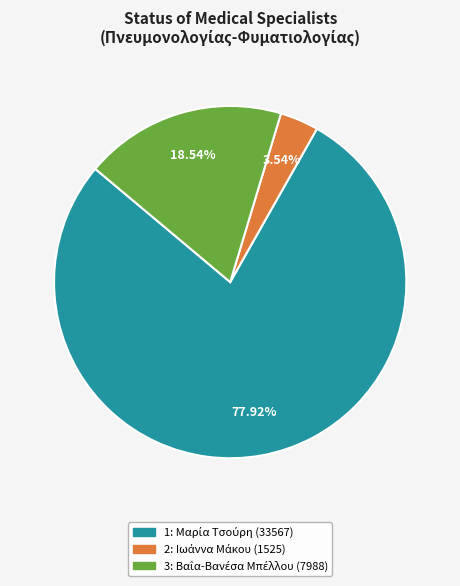

What is the largest slice in the pie chart?

1